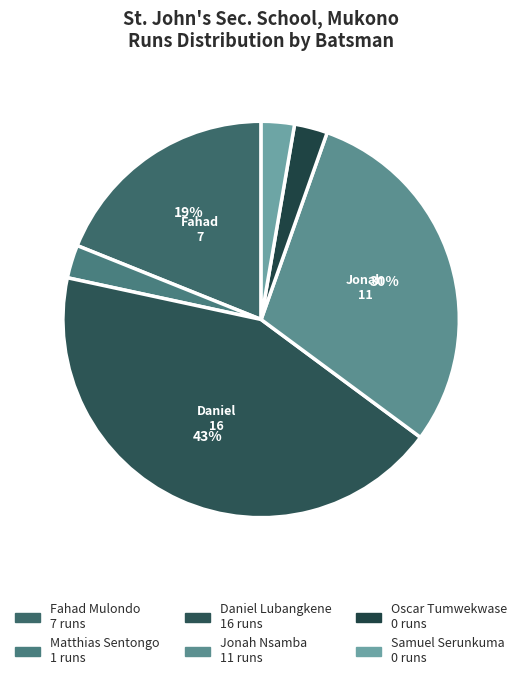

Which category has the biggest portion of the pie?

Daniel Lubangkene